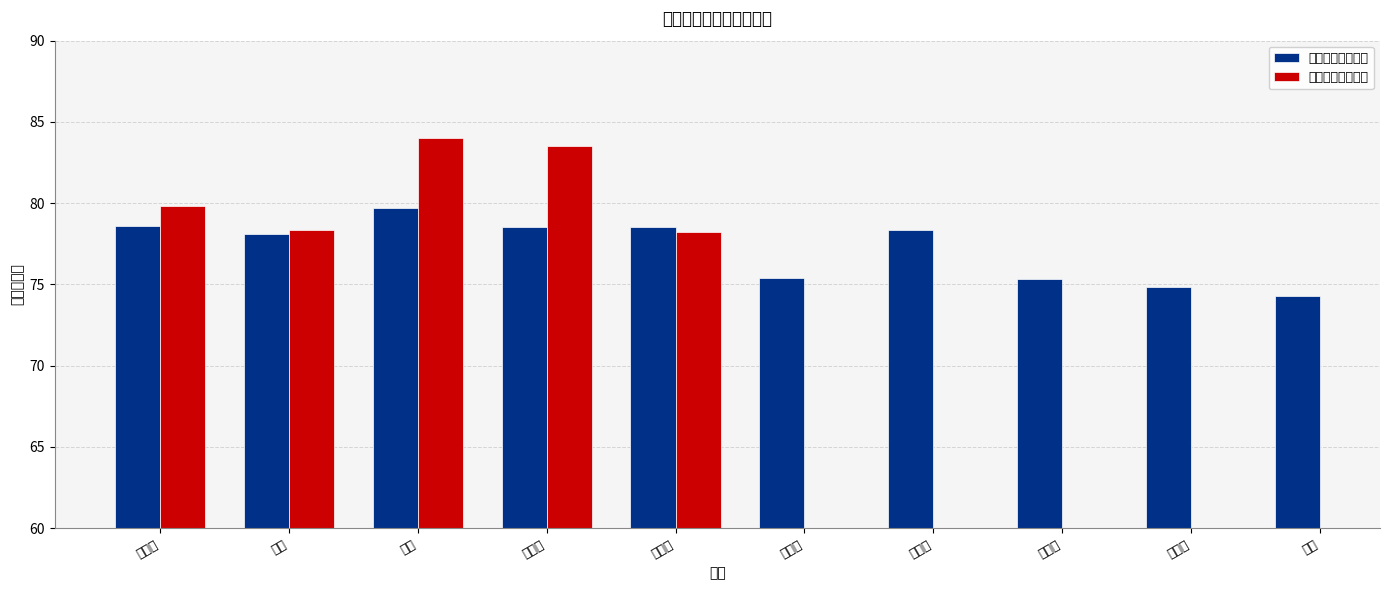

Is the value of 高中语文教育教学 at 马蝶 greater than the value of 高中数学教育教学 at 马电润?

No